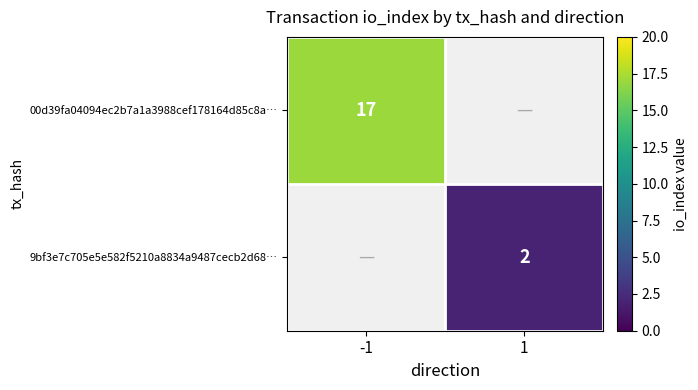

Which has a higher value, 1 or -1?

-1